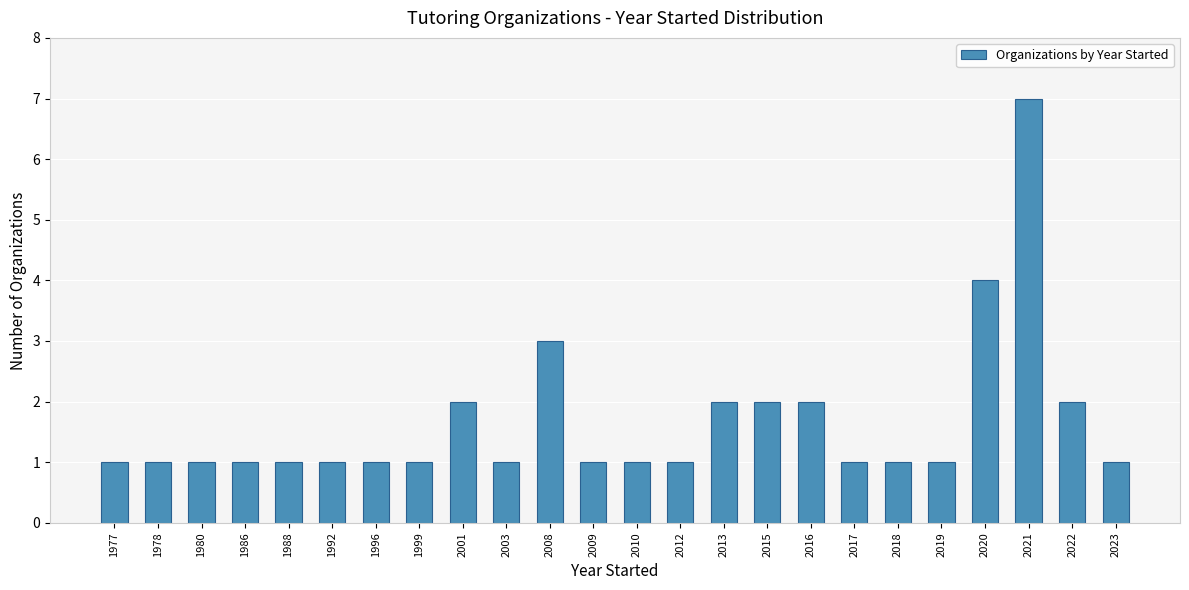

What is the difference between the maximum and minimum values?

6